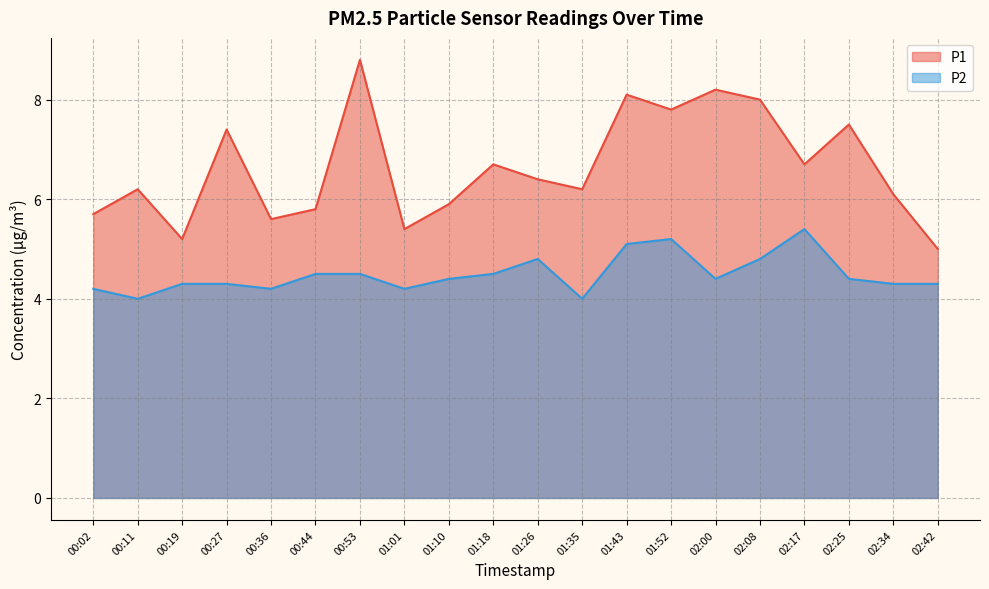

What is the sum of the P1 values at 02:00 and 01:10?

14.1